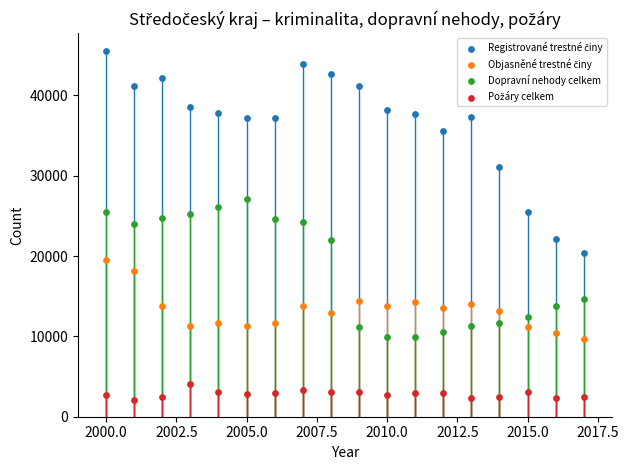

Across all data points, what is the range of Y values (max minus min)?

43378